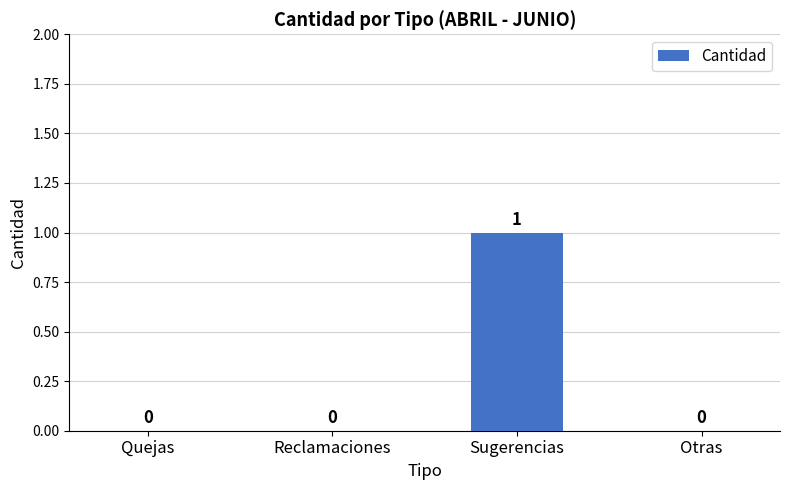

The value at Quejas is 0. True or false?

True